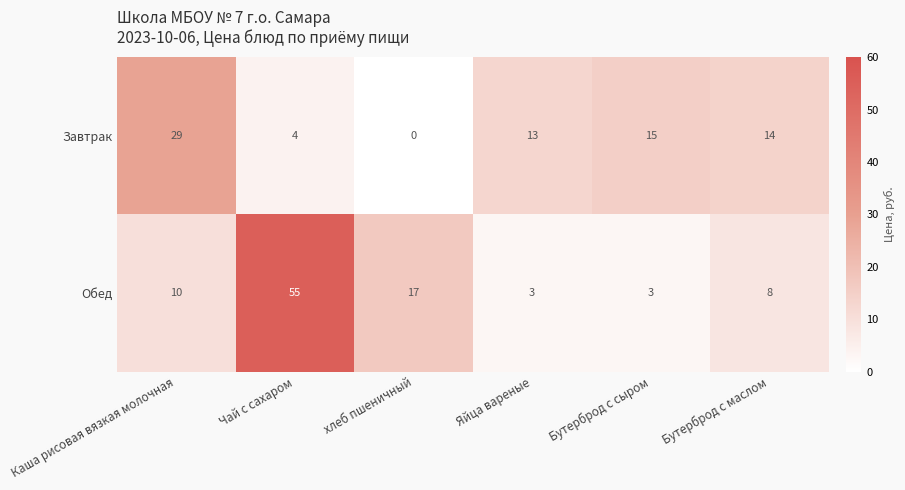

What is the sum of the Обед values at Чай с сахаром and Яйца вареные?

58